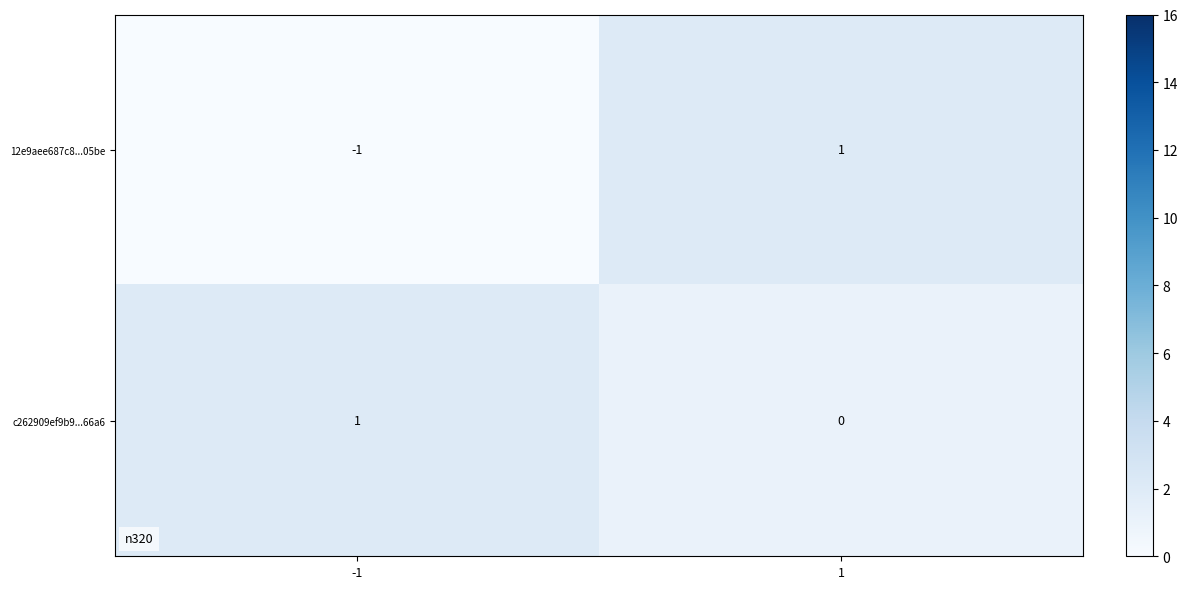

Which series has the largest total across all categories?

c262909ef9b9...66a6